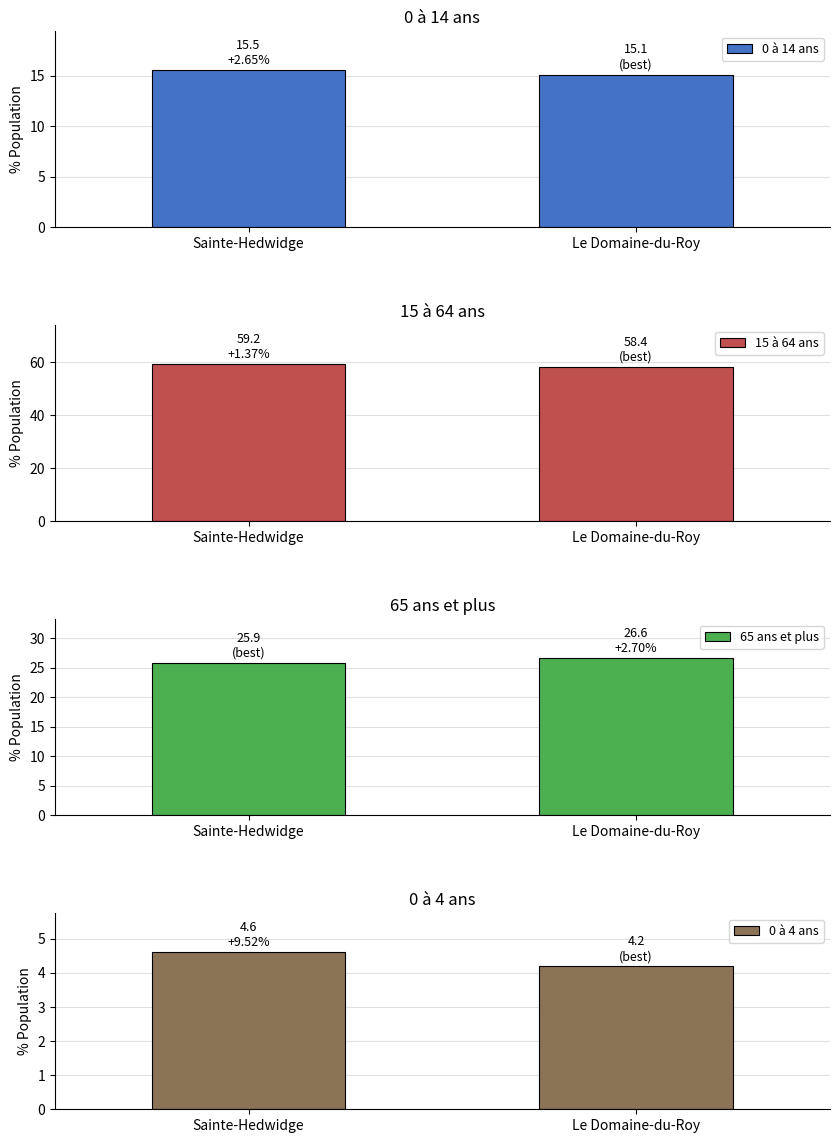

How many distinct data groups are displayed?

4